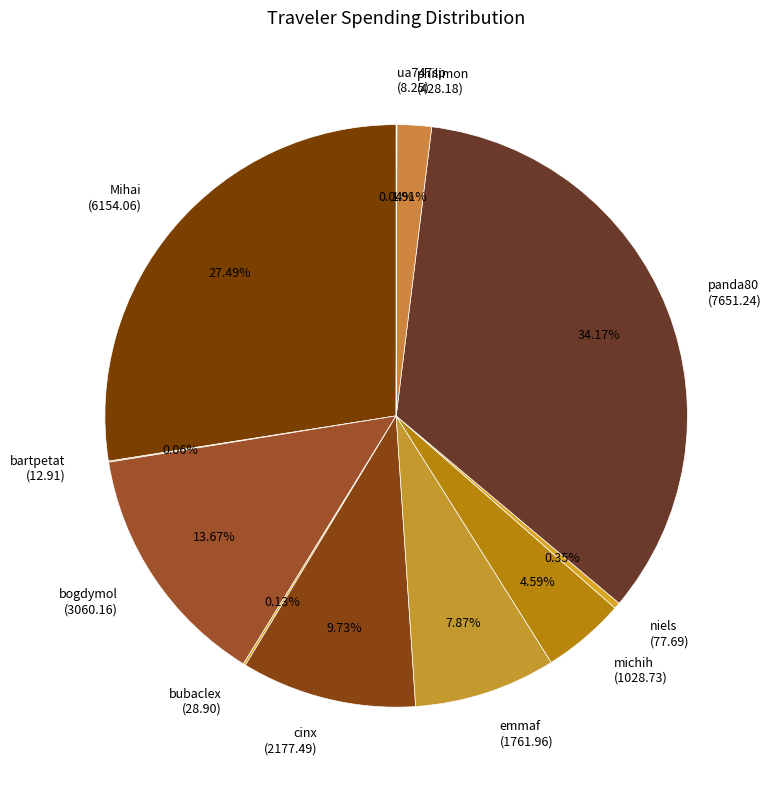

Does any single category account for the majority?

No